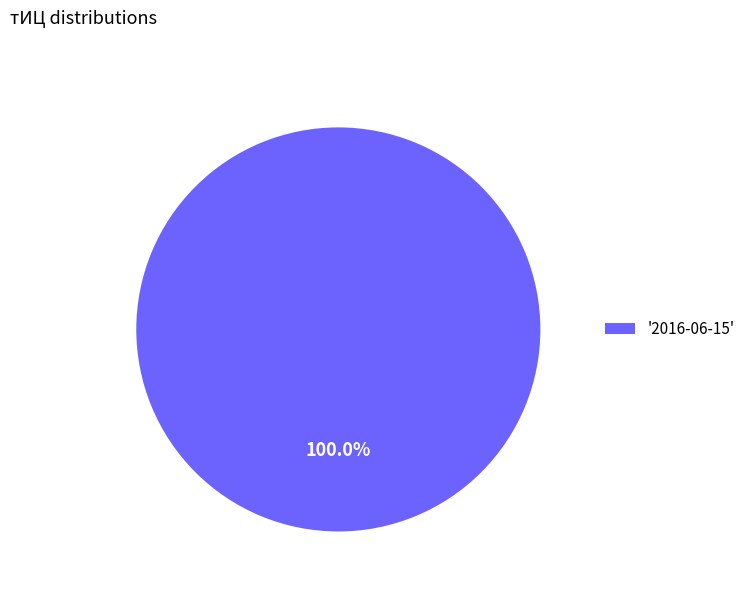

Which slice represents more than half of the pie?

'2016-06-15'